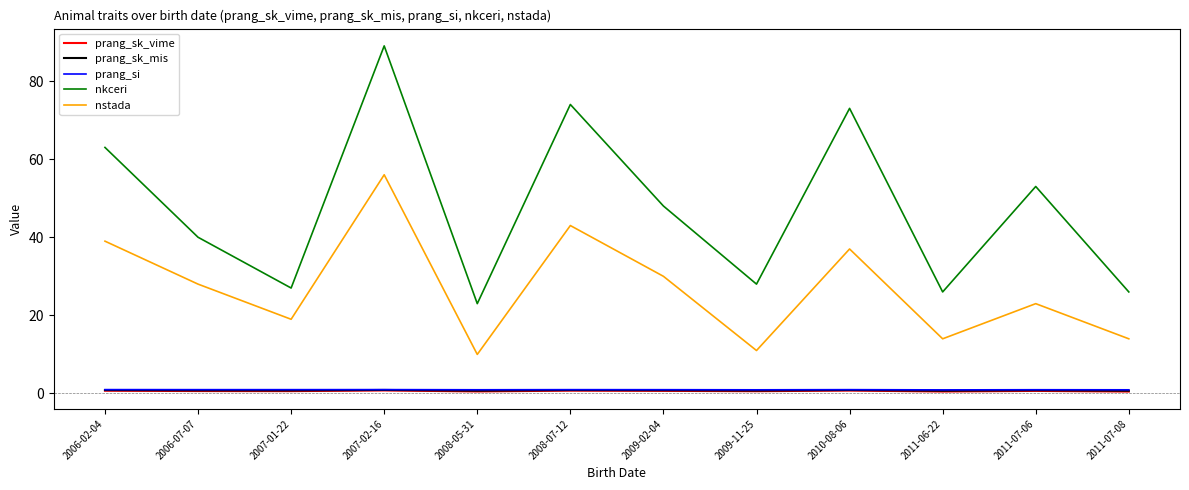

The value of nstada at 2006-02-04 is 39.0. True or false?

True